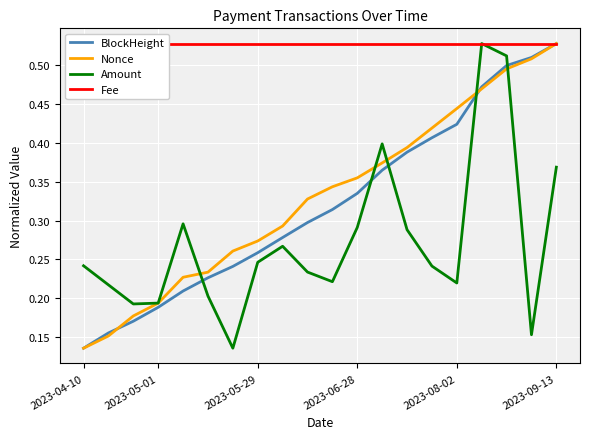

True or false: Amount and BlockHeight intersect in this chart.

True